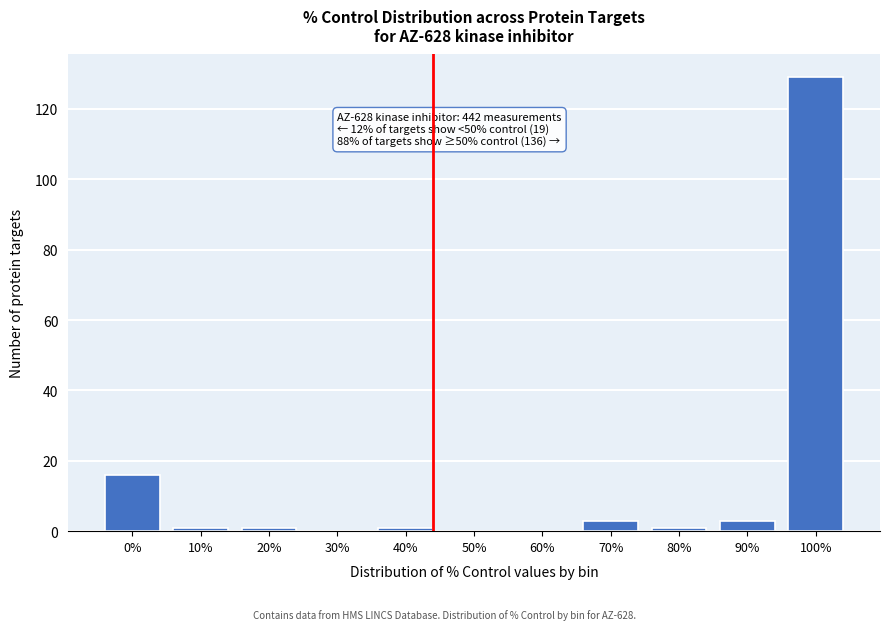

Reading left to right, transcribe all the data shown in this chart.

0%=16	10%=1	20%=1	30%=0	40%=1	50%=0	60%=0	70%=3	80%=1	90%=3	100%=129